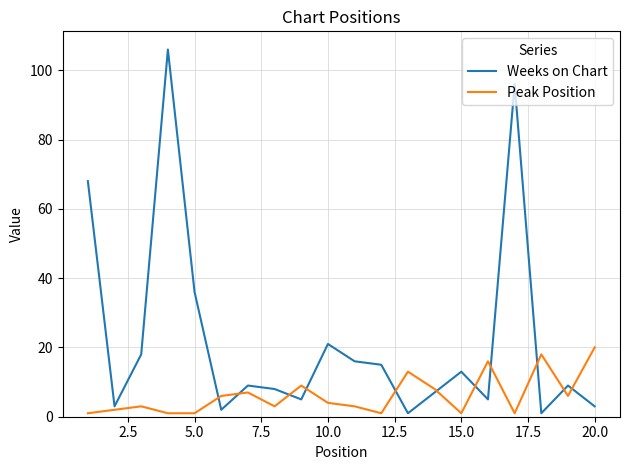

Which series has the largest total across all categories?

Weeks on Chart